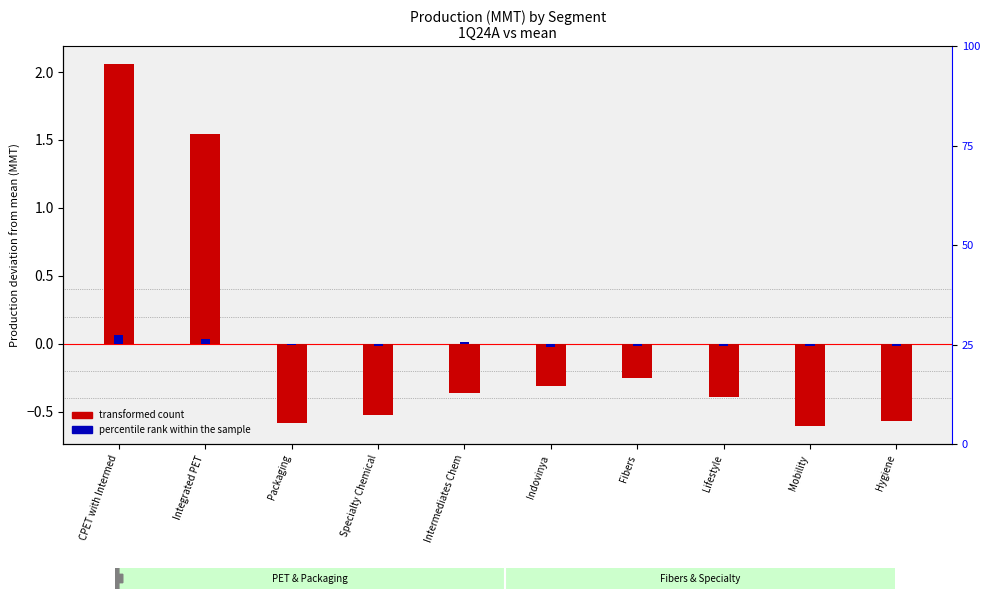

Reading right to left, transcribe all the data shown in this chart.

transformed count (production 1Q24A): Hygiene=-0.6	Mobility=-0.6	Lifestyle=-0.4	Fibers=-0.2	Indovinya=-0.3	Intermediates Chem=-0.4	Specialty Chemical=-0.5	Packaging=-0.6	Integrated PET=1.5	CPET with Intermed=2.1
percentile rank within the sample: Hygiene=-0.0	Mobility=-0.0	Lifestyle=-0.0	Fibers=-0.0	Indovinya=-0.0	Intermediates Chem=0.0	Specialty Chemical=-0.0	Packaging=-0.0	Integrated PET=0.0	CPET with Intermed=0.1